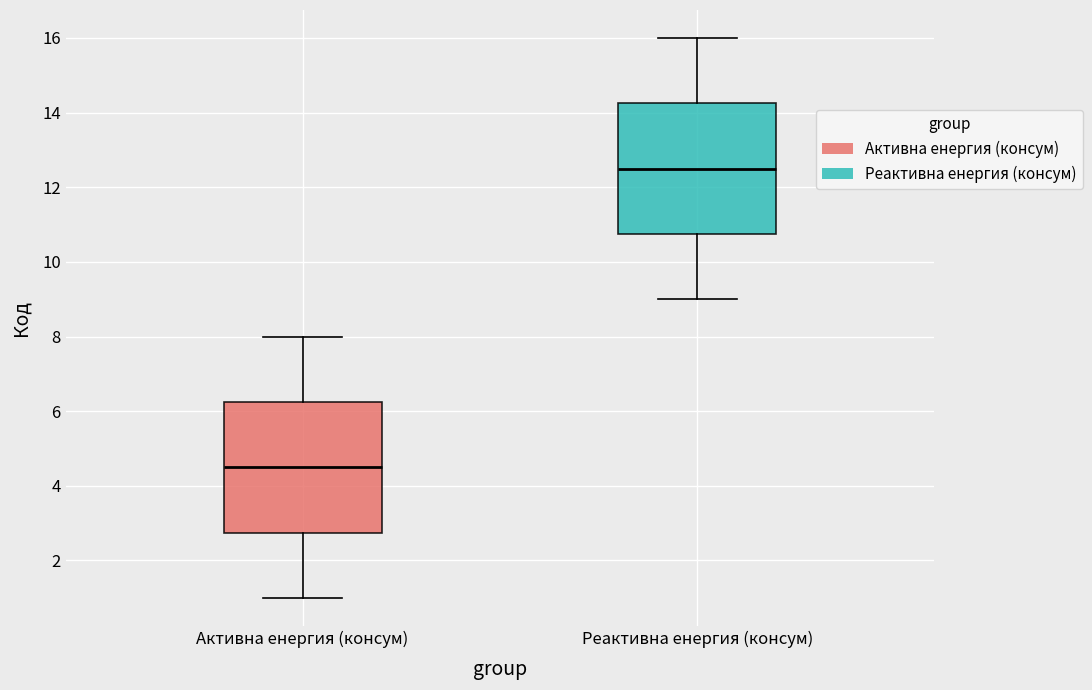

Reading left to right, transcribe this box plot: for each box, give where its median line is, the range the box spans, and where its two whiskers end, as read against the y-axis. The values are not printed on the chart, so give them approximately, as read against the axis.

Активна енергия (консум): median 4.6, box 2.8 to 6.2, whiskers 1.0 to 8.0
Реактивна енергия (консум): median 12.6, box 10.8 to 14.2, whiskers 9.0 to 16.0